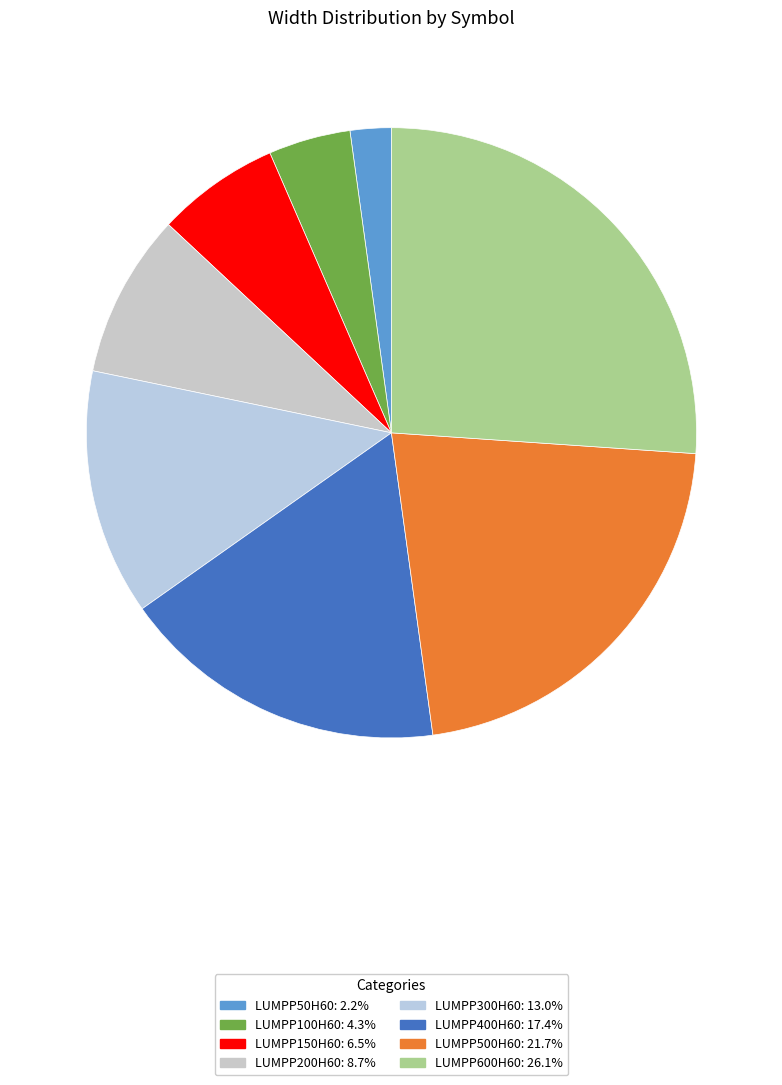

To the nearest percent, what is the difference between the largest and smallest slice percentages?

24%